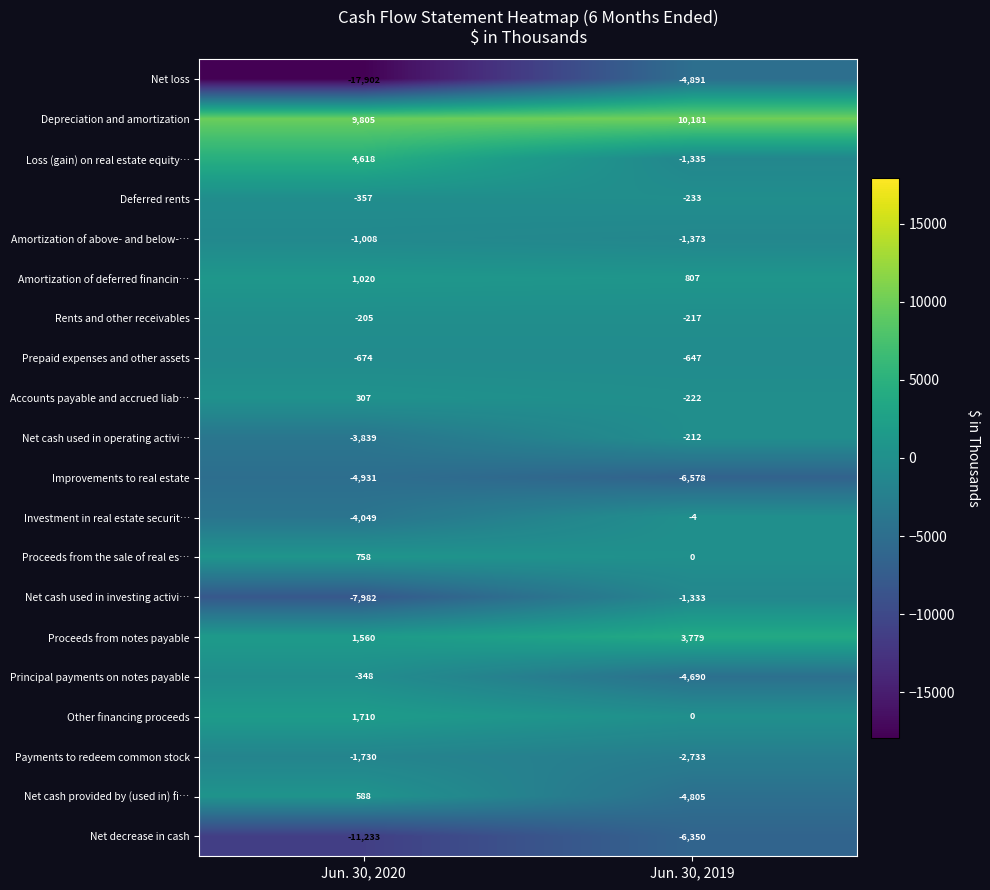

Count the number of data series in this chart.

20